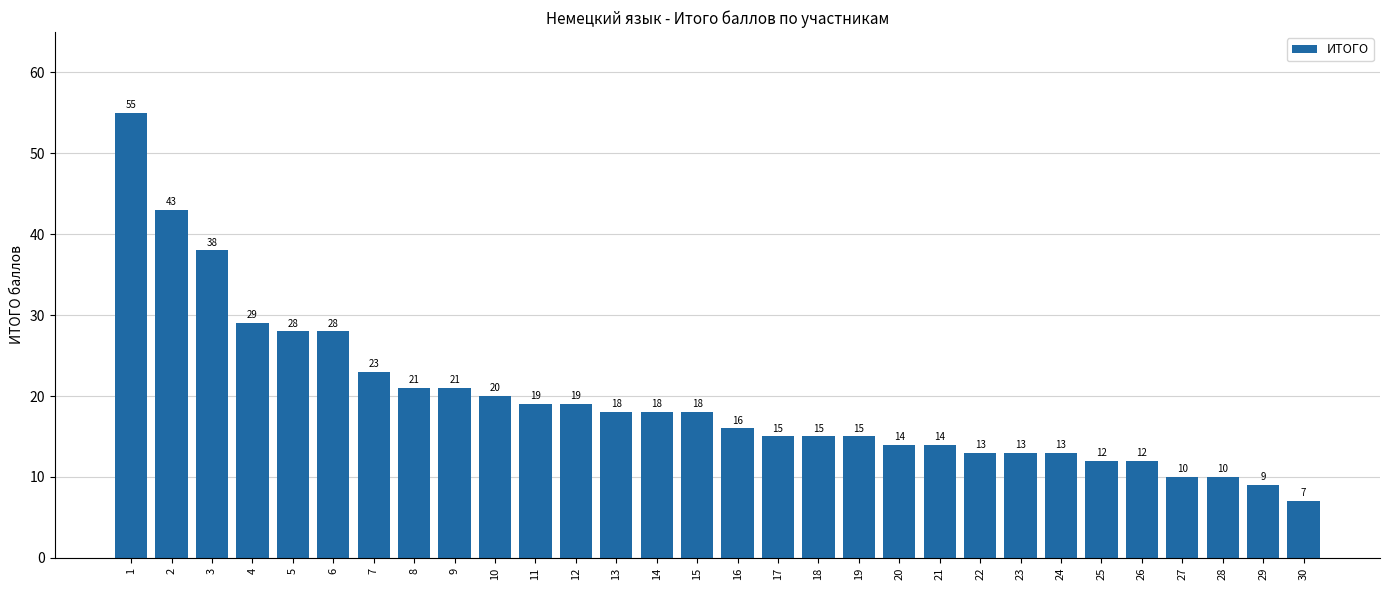

What is the smallest value displayed?

7